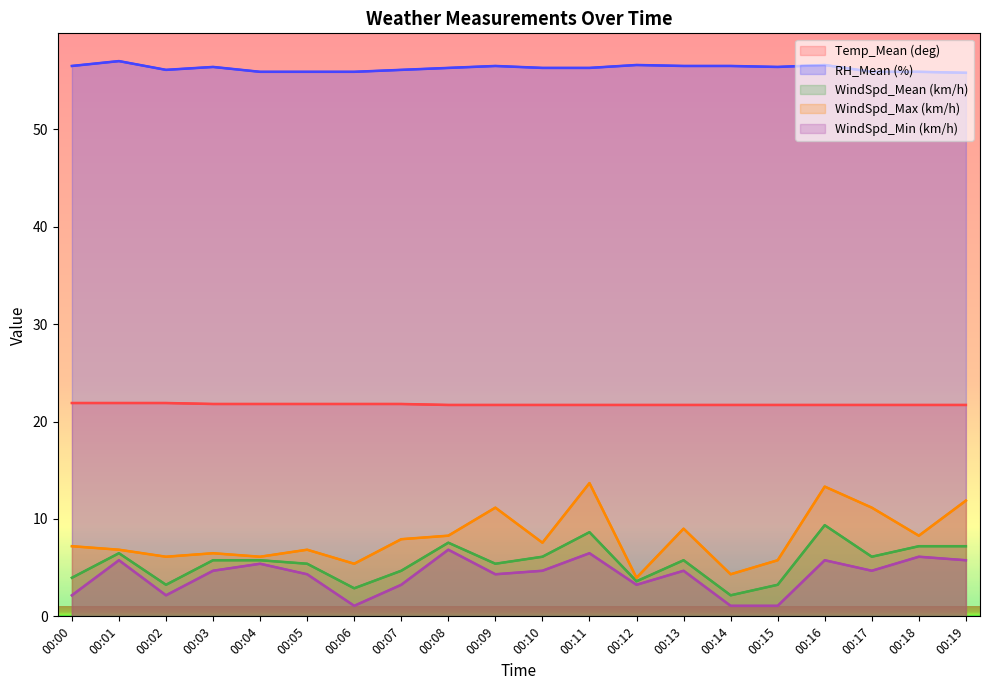

What is the value of the WindSpd_Max (km/h) point at the 2nd from the left?

6.8